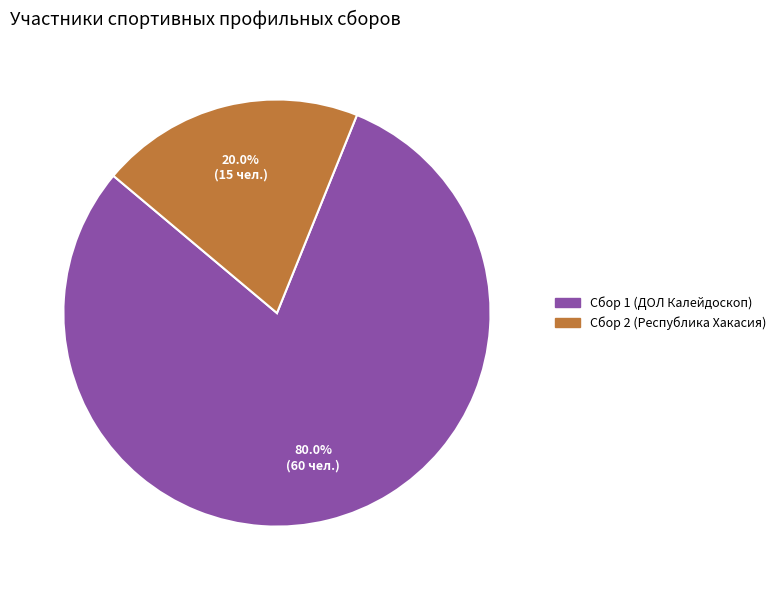

Is the sum of Сбор 2 (Республика Хакасия) and Сбор 1 (ДОЛ Калейдоскоп) greater than half?

Yes